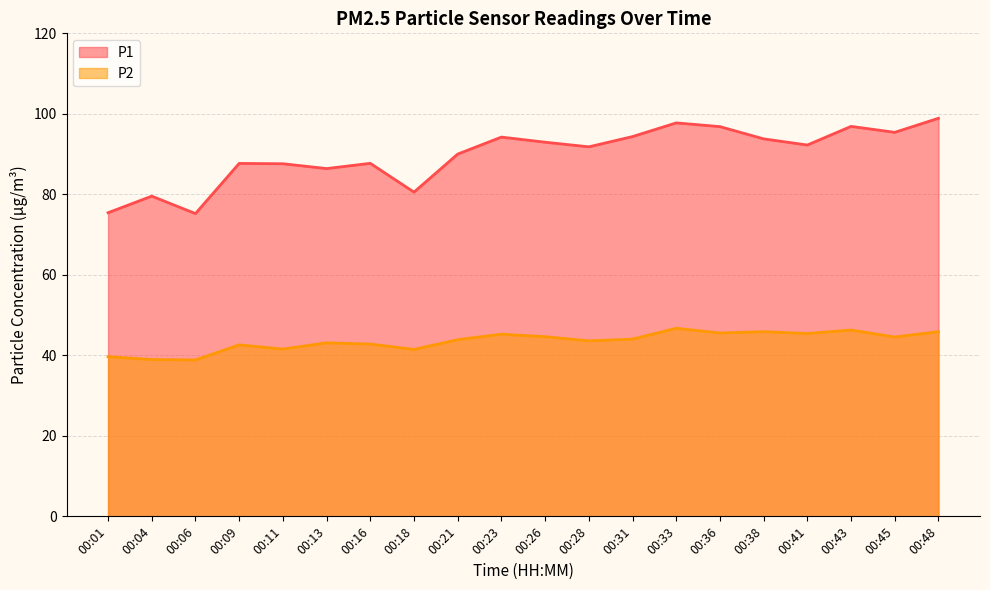

The value of P1 at 00:43 is 66.2. True or false?

False